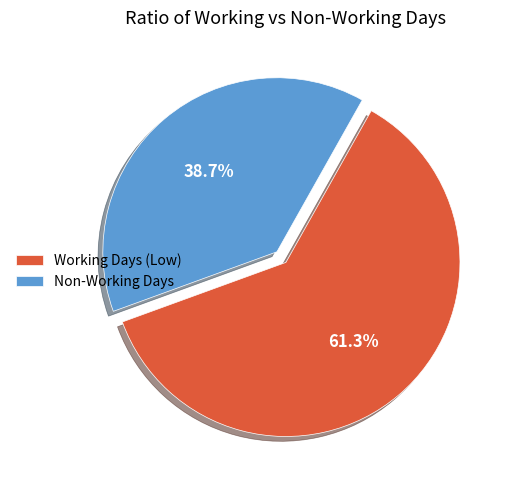

Which slice is the largest?

Working Days (Low)